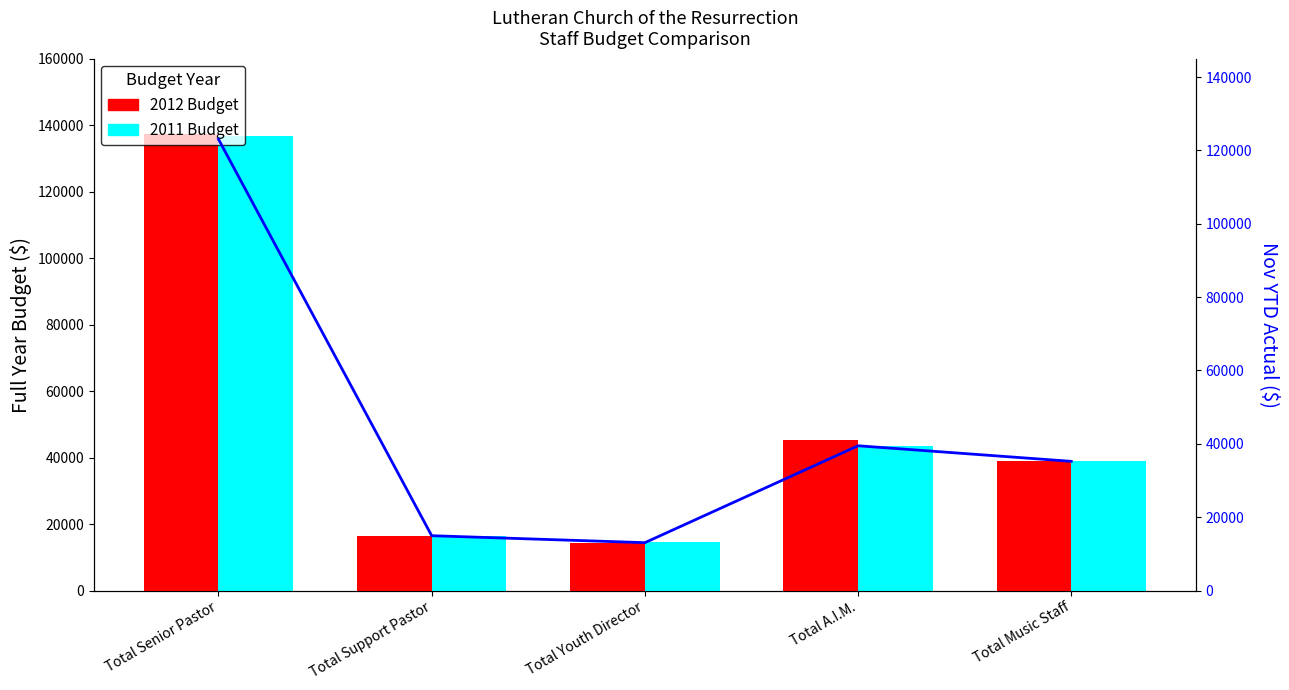

What is the difference between the maximum and minimum values in the 2011 Budget series?

122307.0